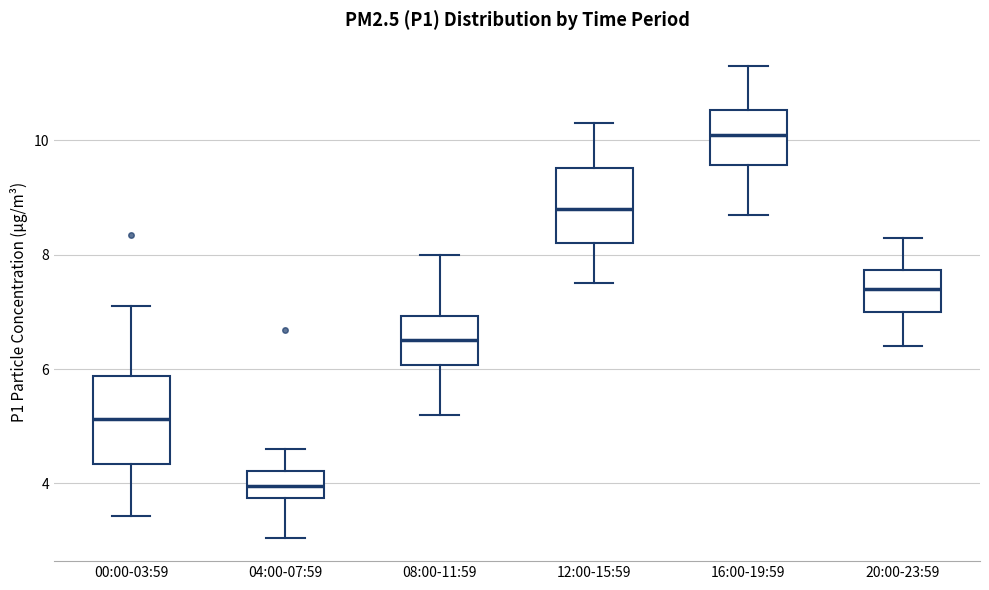

Reading left to right, read every box against the y-axis: the position of its median line, the range the box covers, and the ends of its whiskers. The values are not printed on the chart, so give them approximately, as read against the axis.

00:00-03:59: median 5.2, box 4.4 to 5.8, whiskers 3.4 to 7.2
04:00-07:59: median 4.0, box 3.8 to 4.2, whiskers 3.0 to 4.6
08:00-11:59: median 6.6, box 6.0 to 7.0, whiskers 5.2 to 8.0
12:00-15:59: median 8.8, box 8.2 to 9.6, whiskers 7.6 to 10.4
16:00-19:59: median 10.2, box 9.6 to 10.6, whiskers 8.8 to 11.4
20:00-23:59: median 7.4, box 7.0 to 7.8, whiskers 6.4 to 8.4